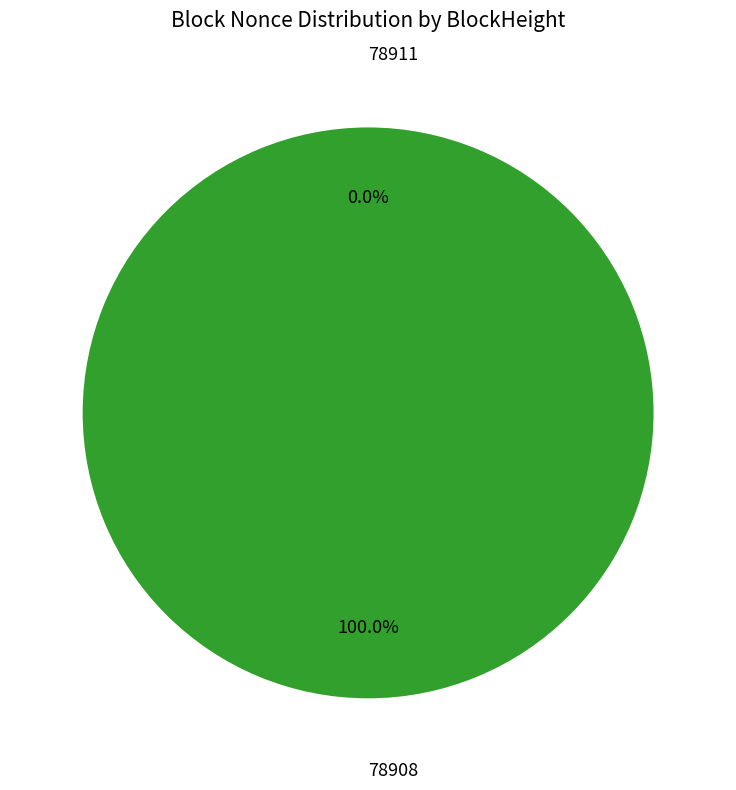

Do 78908 and 78911 together represent more than half of the pie?

Yes